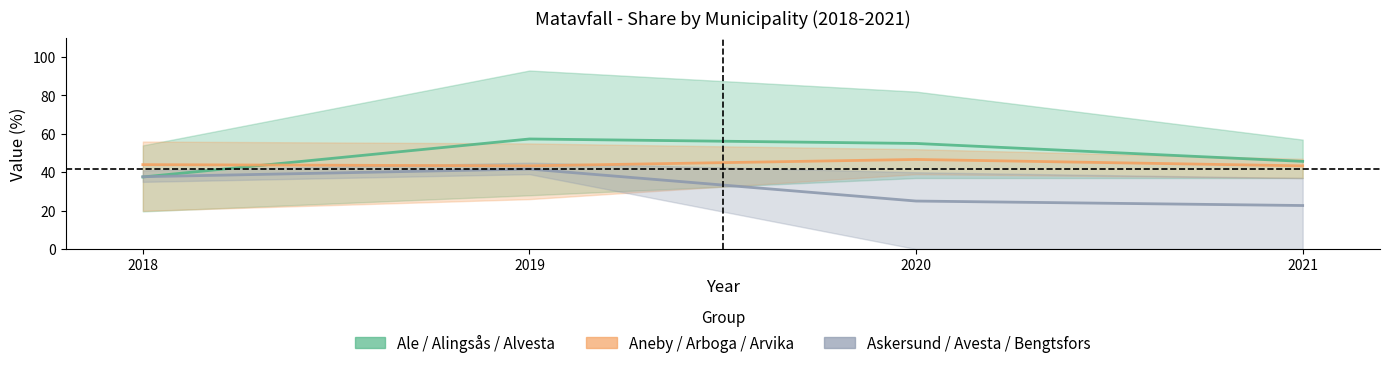

True or false: Aneby / Arboga / Arvika and Askersund / Avesta / Bengtsfors cross at least once.

False